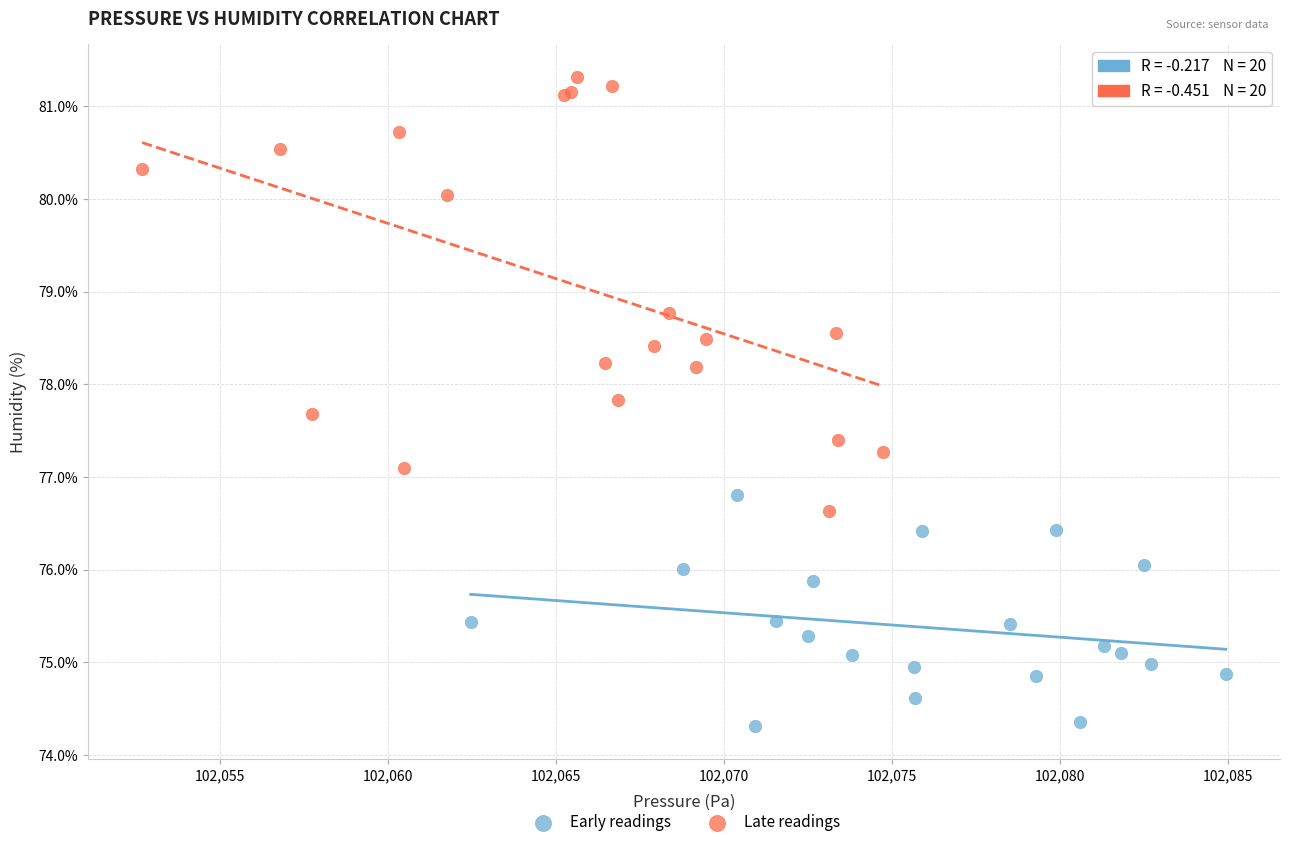

Which series has the largest Y range (max minus min)?

Late readings